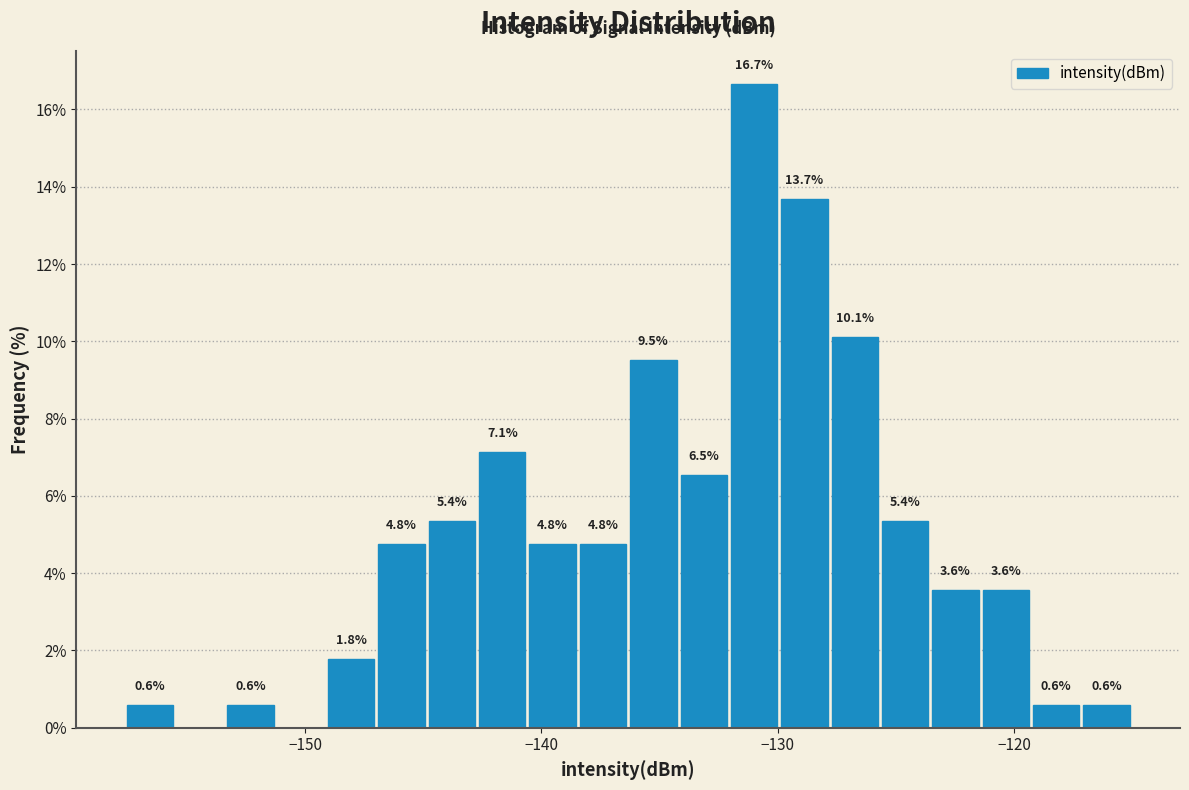

Around what value on the x-axis is the tallest bar? Give the approximate position of its centre, as read against the axis.

-131